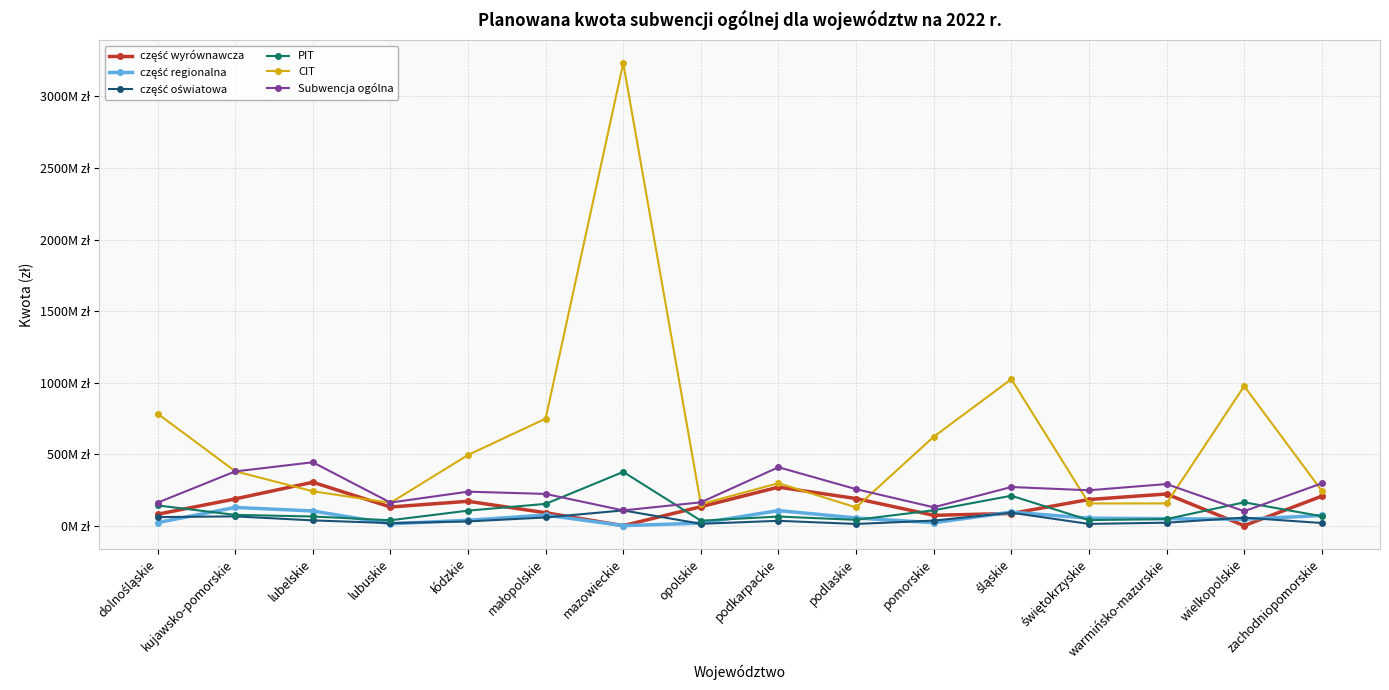

How many intersections are there between CIT and Subwencja ogólna?

7